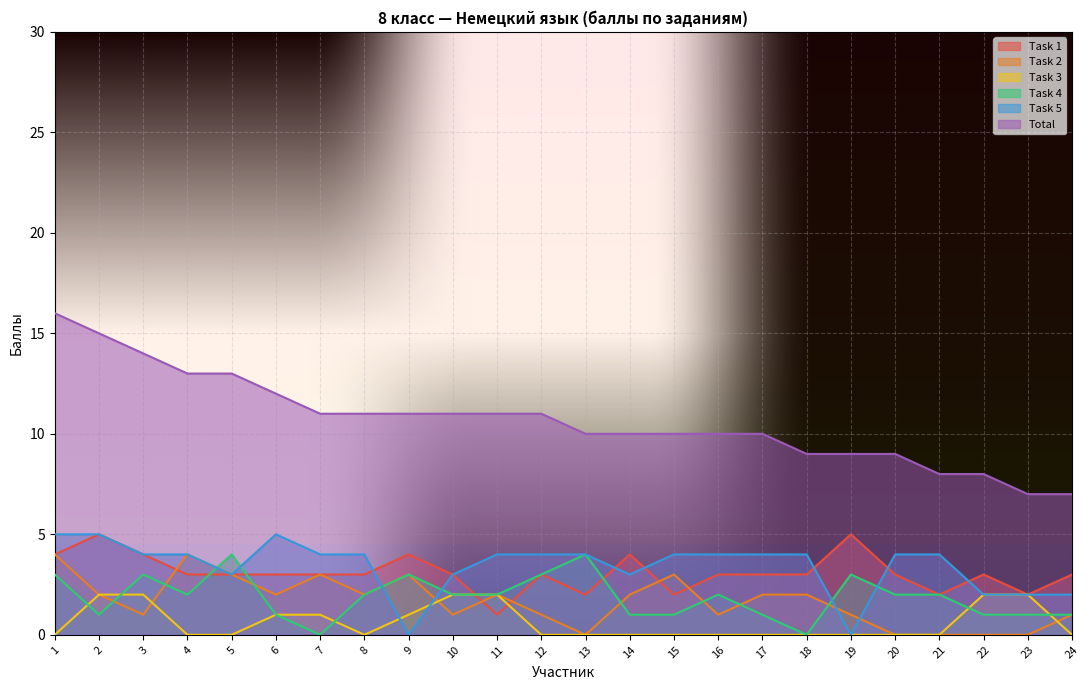

The Task 2 series shows 1 at 10. True or false?

True